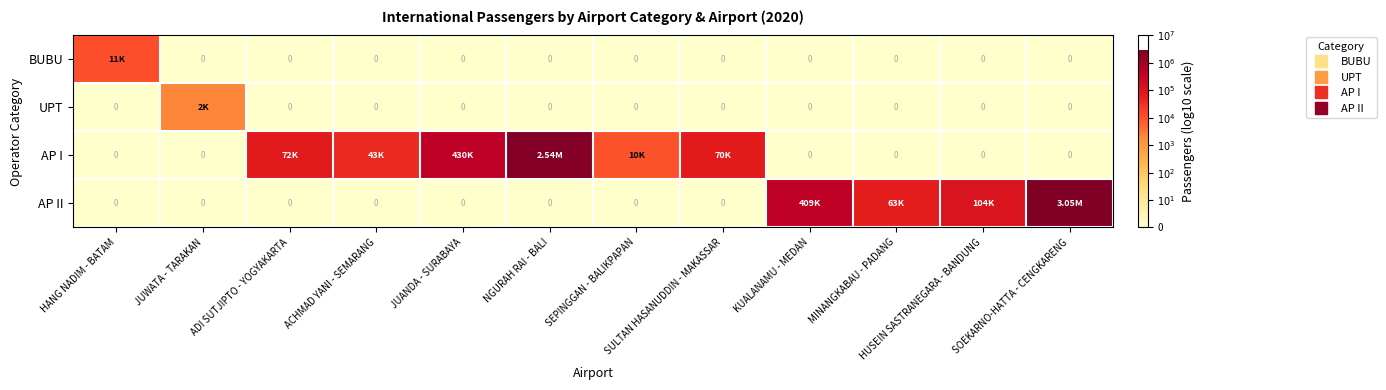

True or false: AP II has a value of 4.8 at MINANGKABAU - PADANG.

True